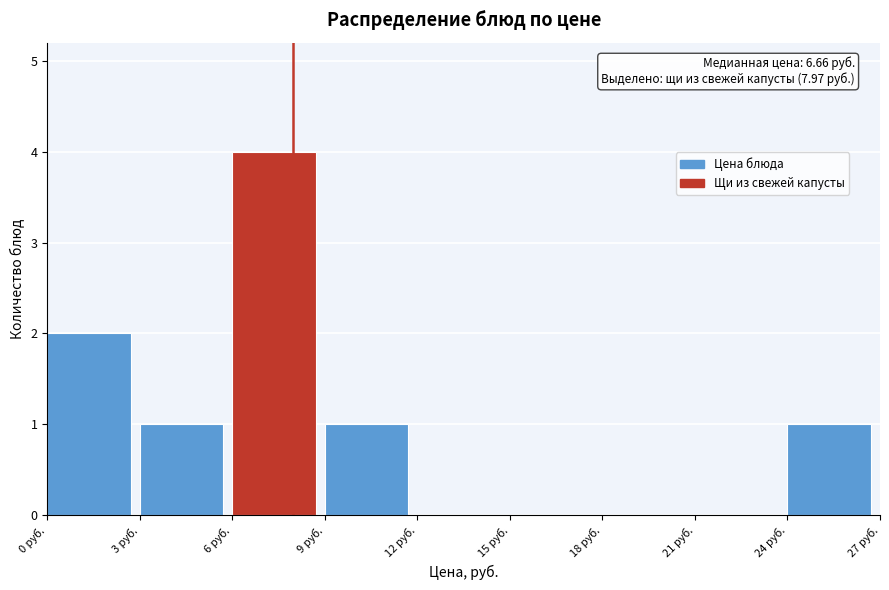

Which range on the x-axis has the tallest bar?

6 to 9